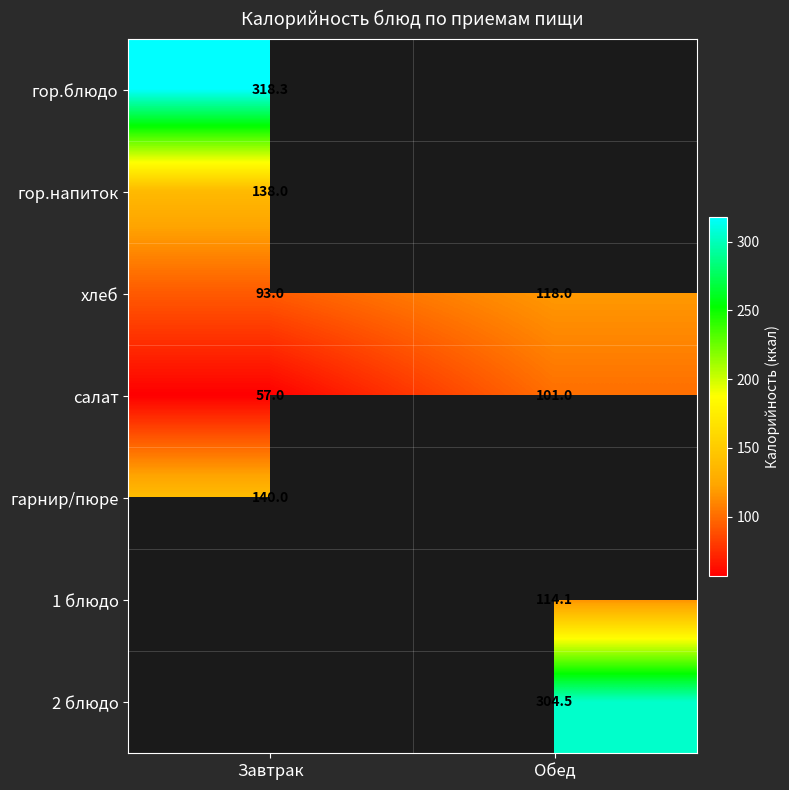

At which label is салат closest to 79?

Завтрак